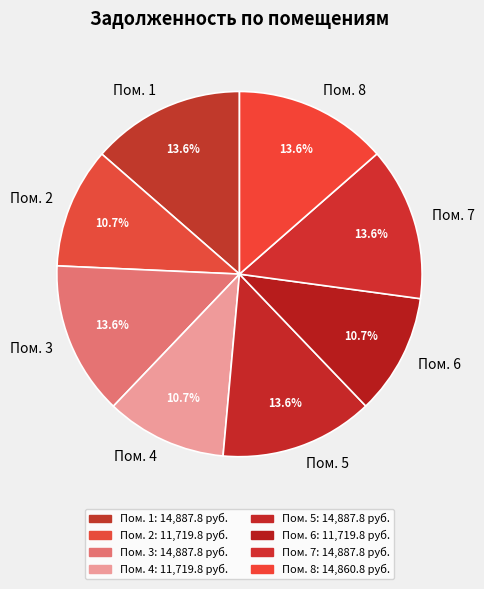

How many slices are in this pie chart?

8